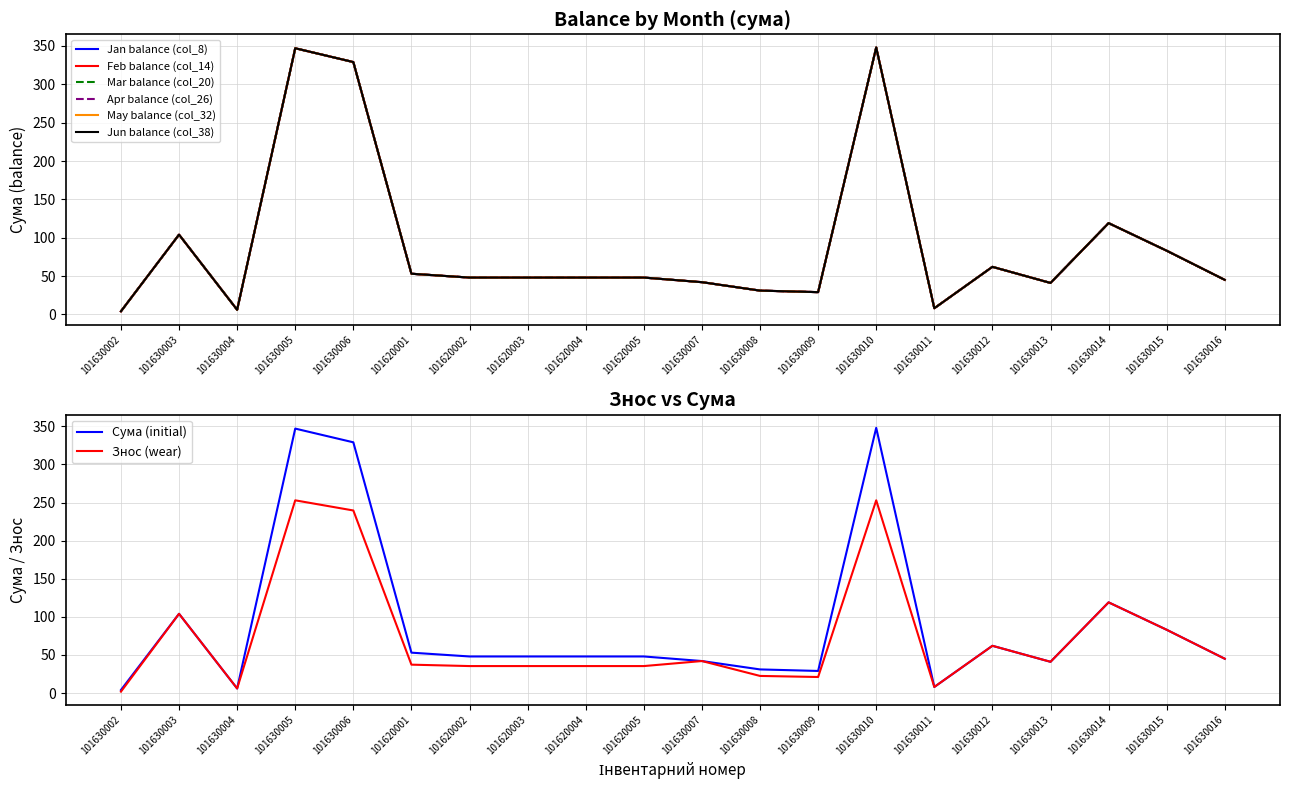

At which label does Jan balance (col_8) reach its peak?

101630010